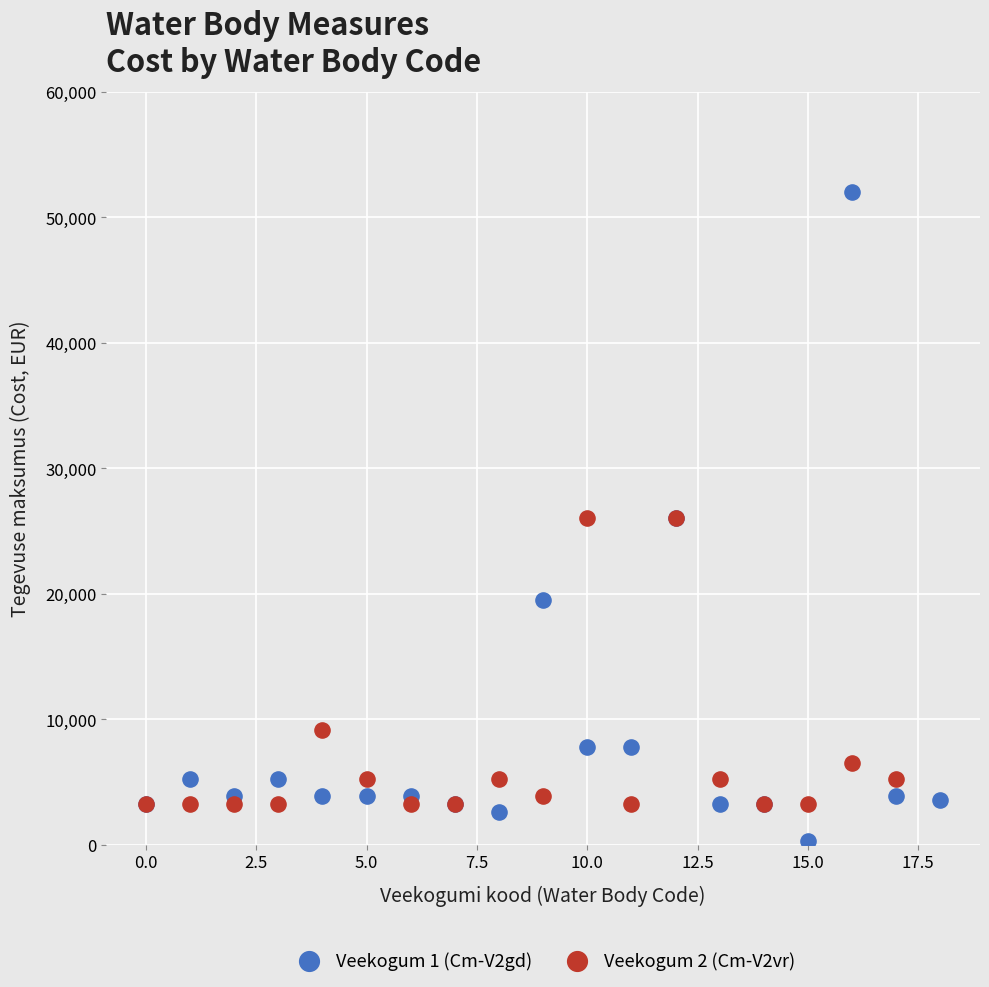

Which series has the widest spread of Y values?

Veekogum 1 (Cm-V2gd)